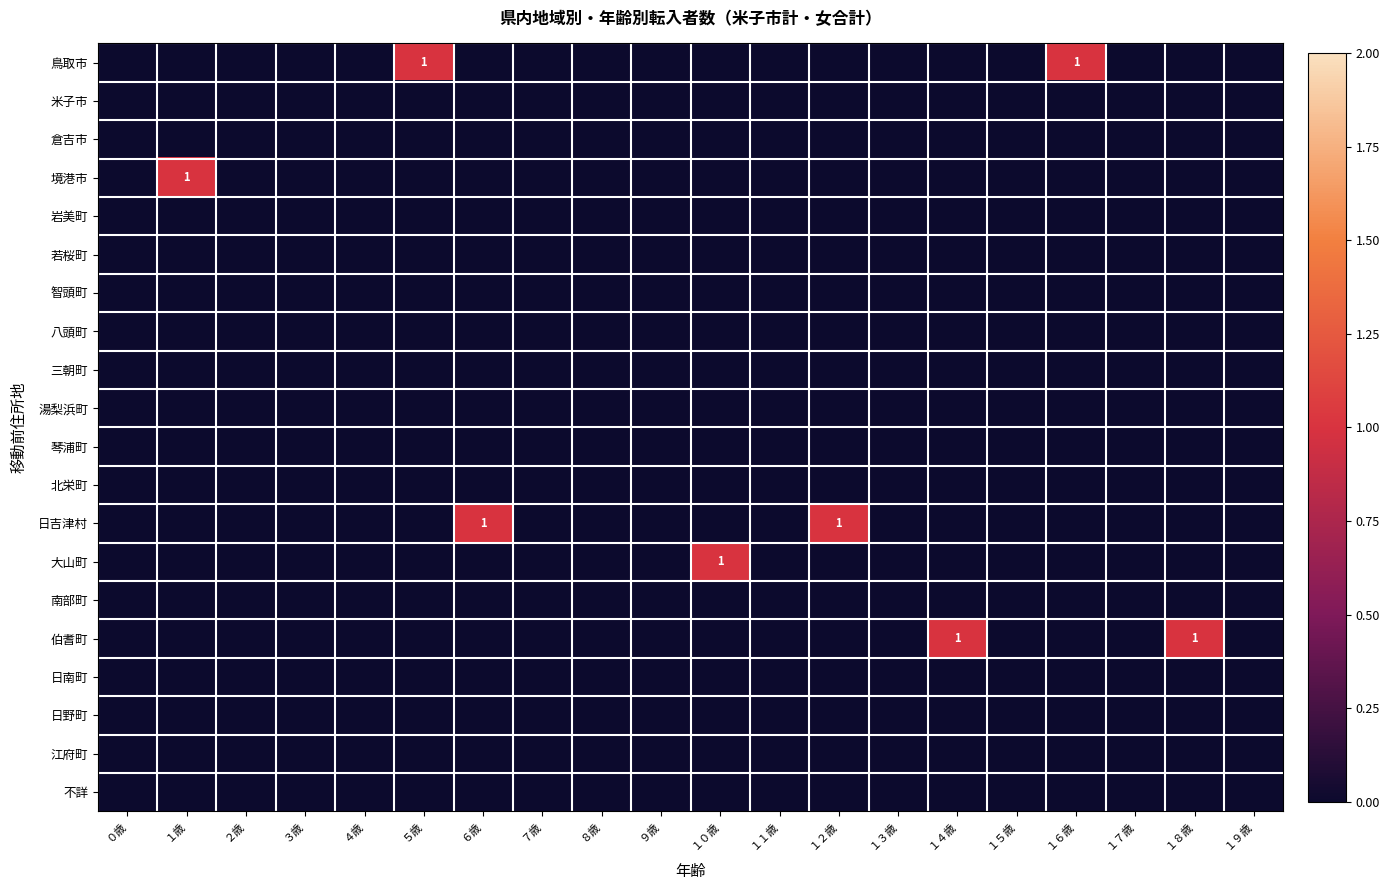

Is the value of 大山町 at １１歳 greater than the value of 伯耆町 at ２歳?

No